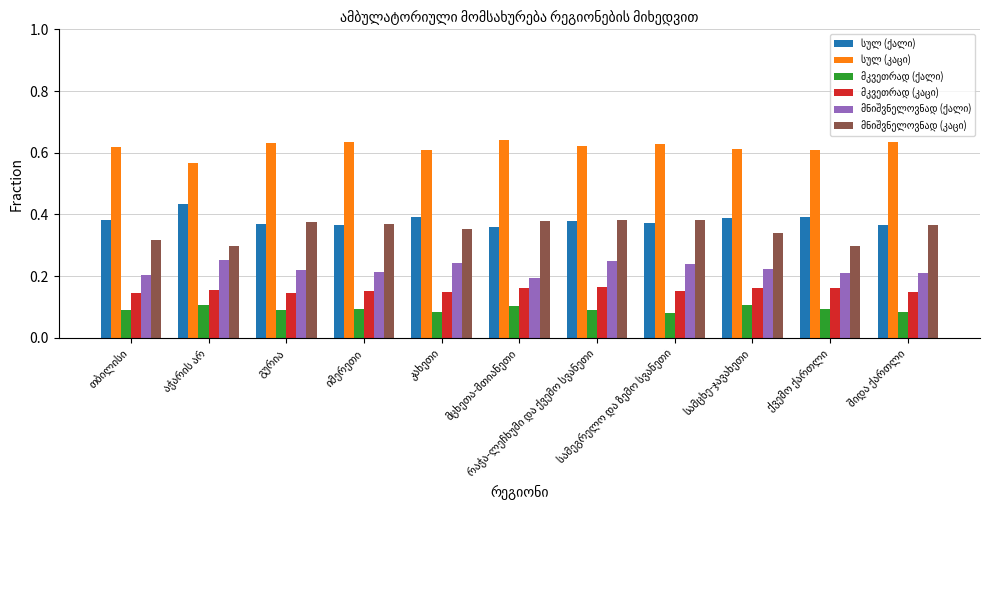

At how many categories does at least one series exceed 0?

11